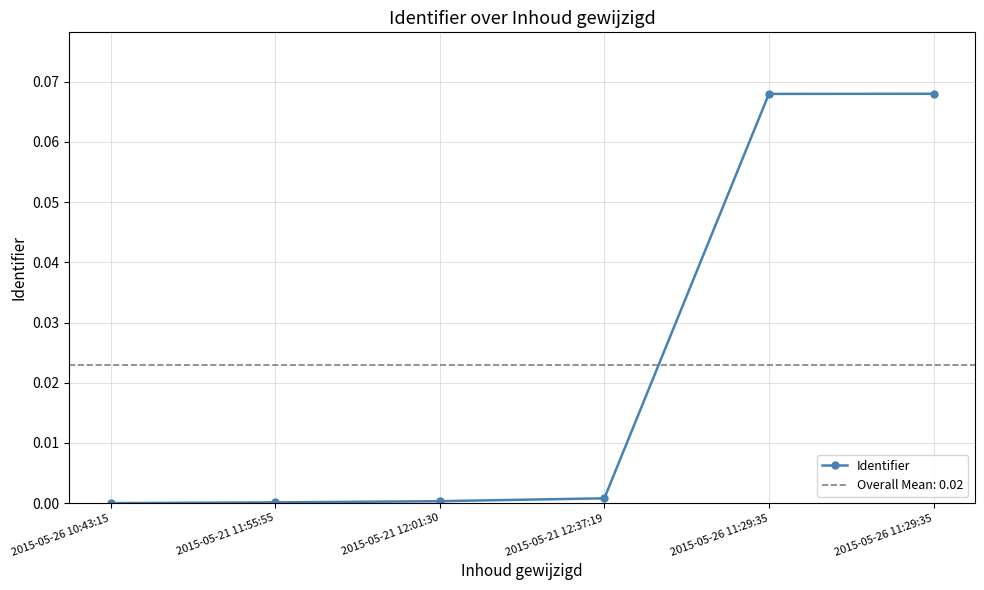

Rank the categories by value from lowest to highest.

2015-05-26 10:43:15, 2015-05-21 11:55:55, 2015-05-21 12:01:30, 2015-05-21 12:37:19, 2015-05-26 11:29:35, 2015-05-26 11:29:35